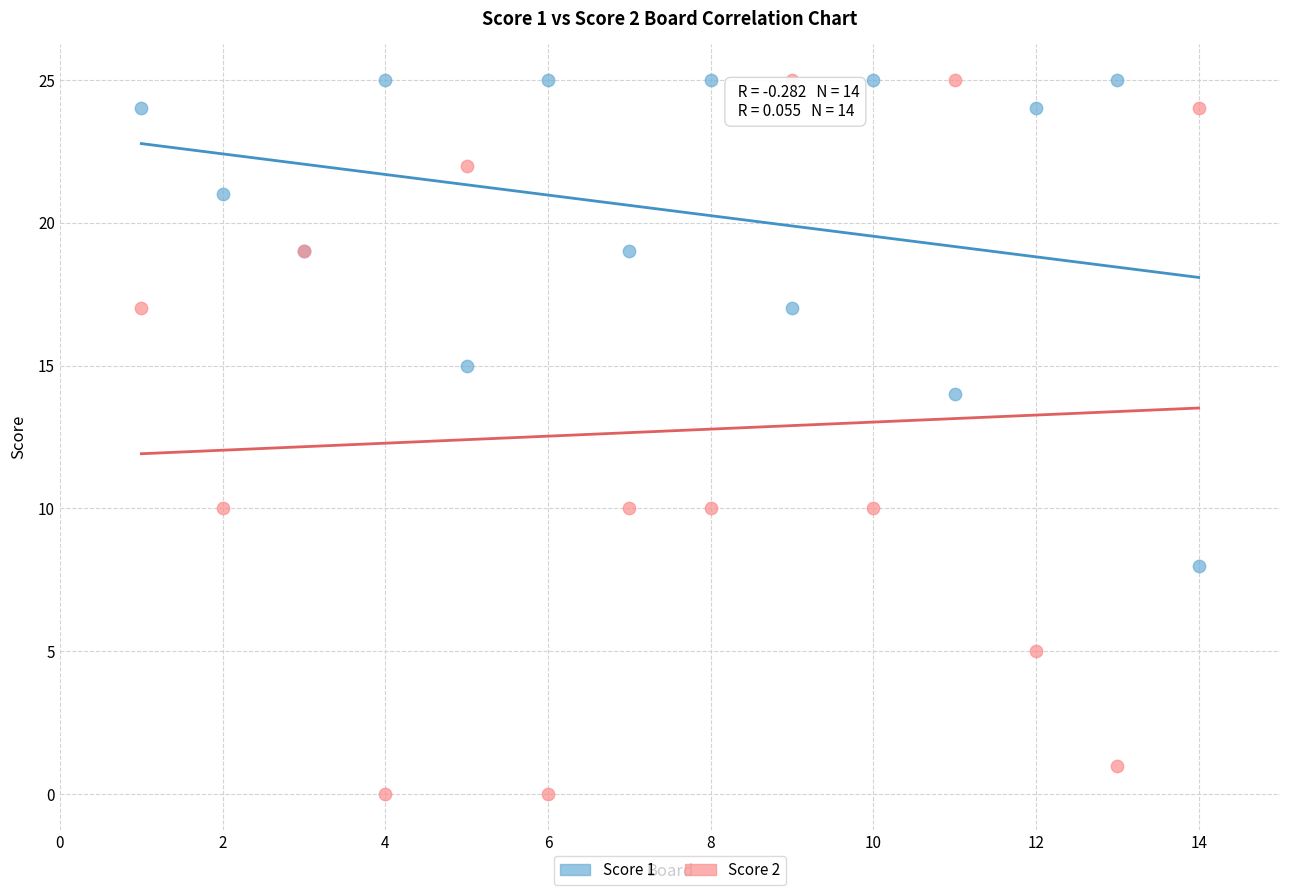

Which series contains the lowest Y value?

Score 2